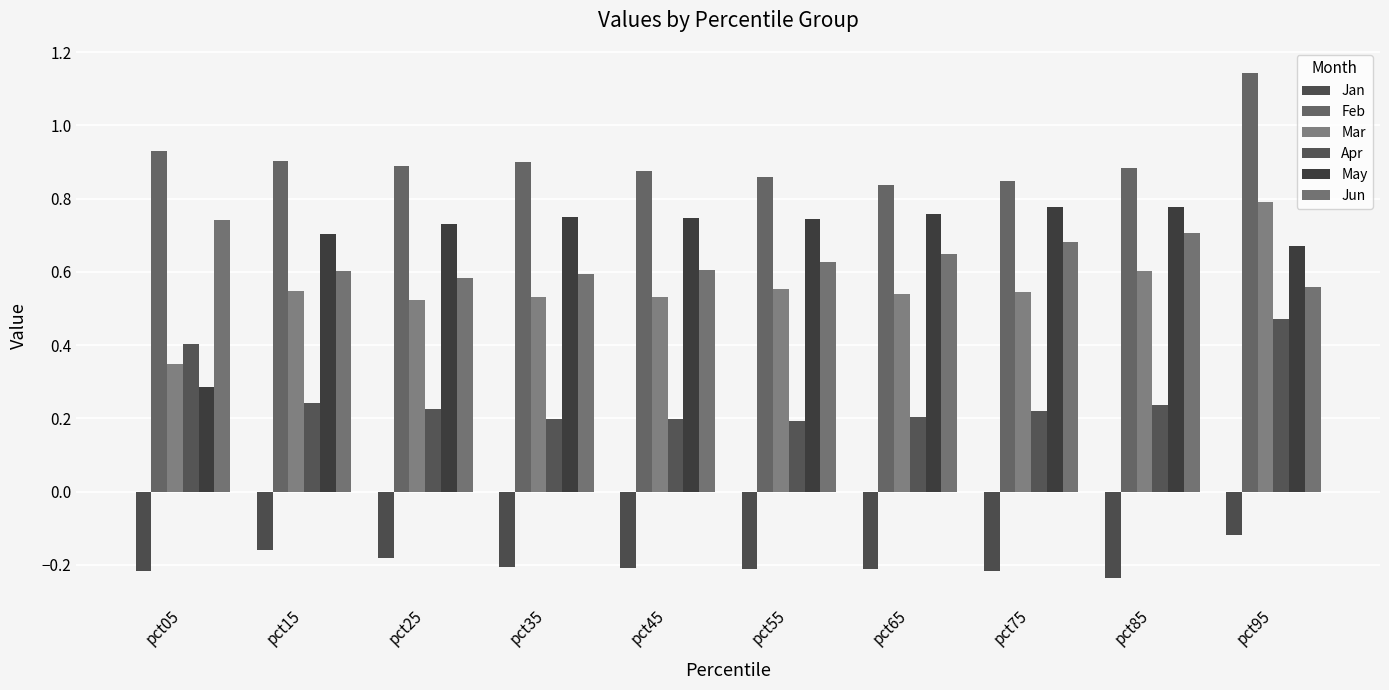

What is the value of the Apr bar at the 8th from the left?

0.2